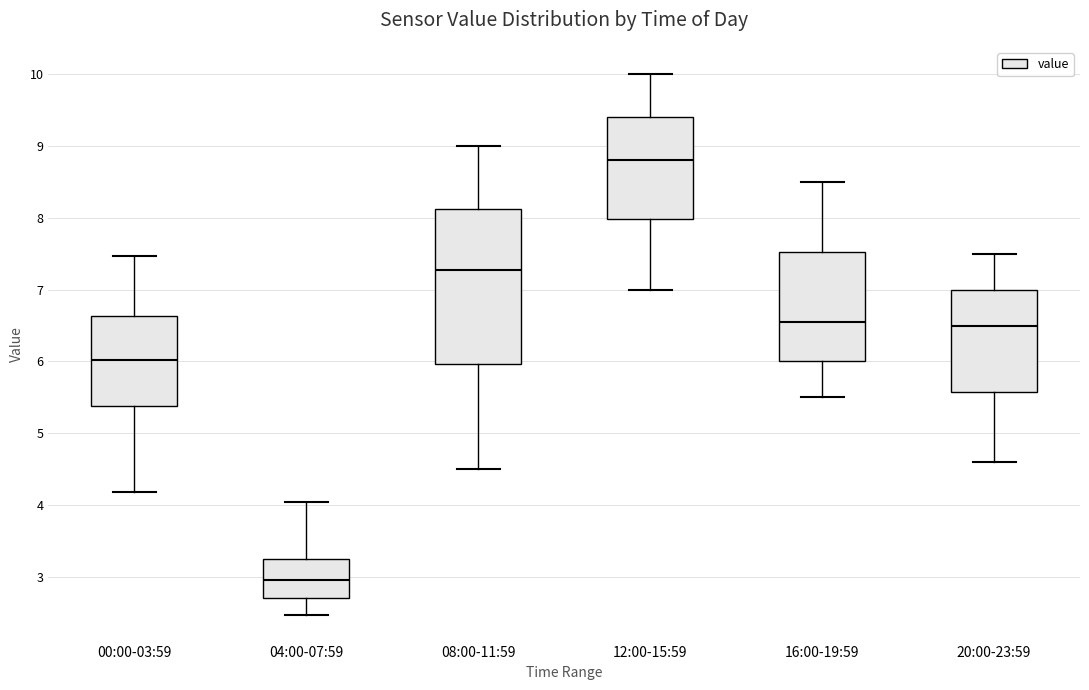

Reading left to right, read every box against the y-axis: the position of its median line, the range the box covers, and the ends of its whiskers. The values are not printed on the chart, so give them approximately, as read against the axis.

00:00-03:59: median 6.0, box 5.4 to 6.6, whiskers 4.2 to 7.5
04:00-07:59: median 3.0, box 2.7 to 3.3, whiskers 2.5 to 4.1
08:00-11:59: median 7.3, box 6.0 to 8.1, whiskers 4.5 to 9.0
12:00-15:59: median 8.8, box 8.0 to 9.4, whiskers 7.0 to 10.0
16:00-19:59: median 6.6, box 6.0 to 7.5, whiskers 5.5 to 8.5
20:00-23:59: median 6.5, box 5.6 to 7.0, whiskers 4.6 to 7.5